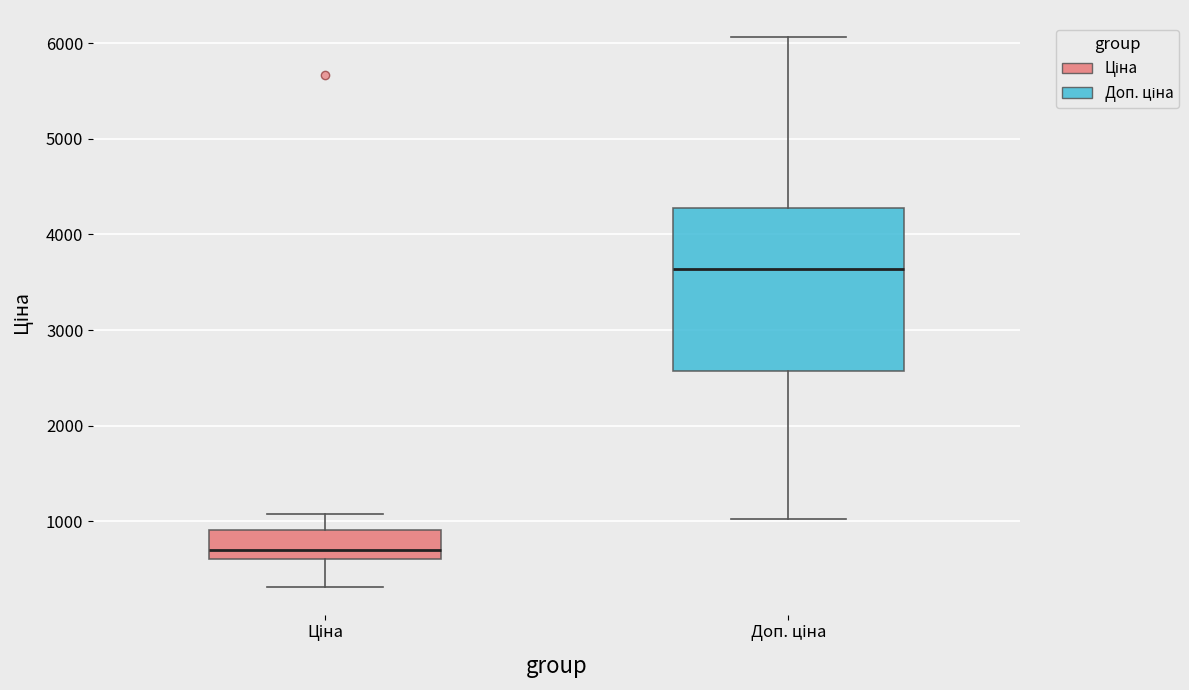

Which box is the tallest, from its lower edge to its upper edge?

Доп. ціна